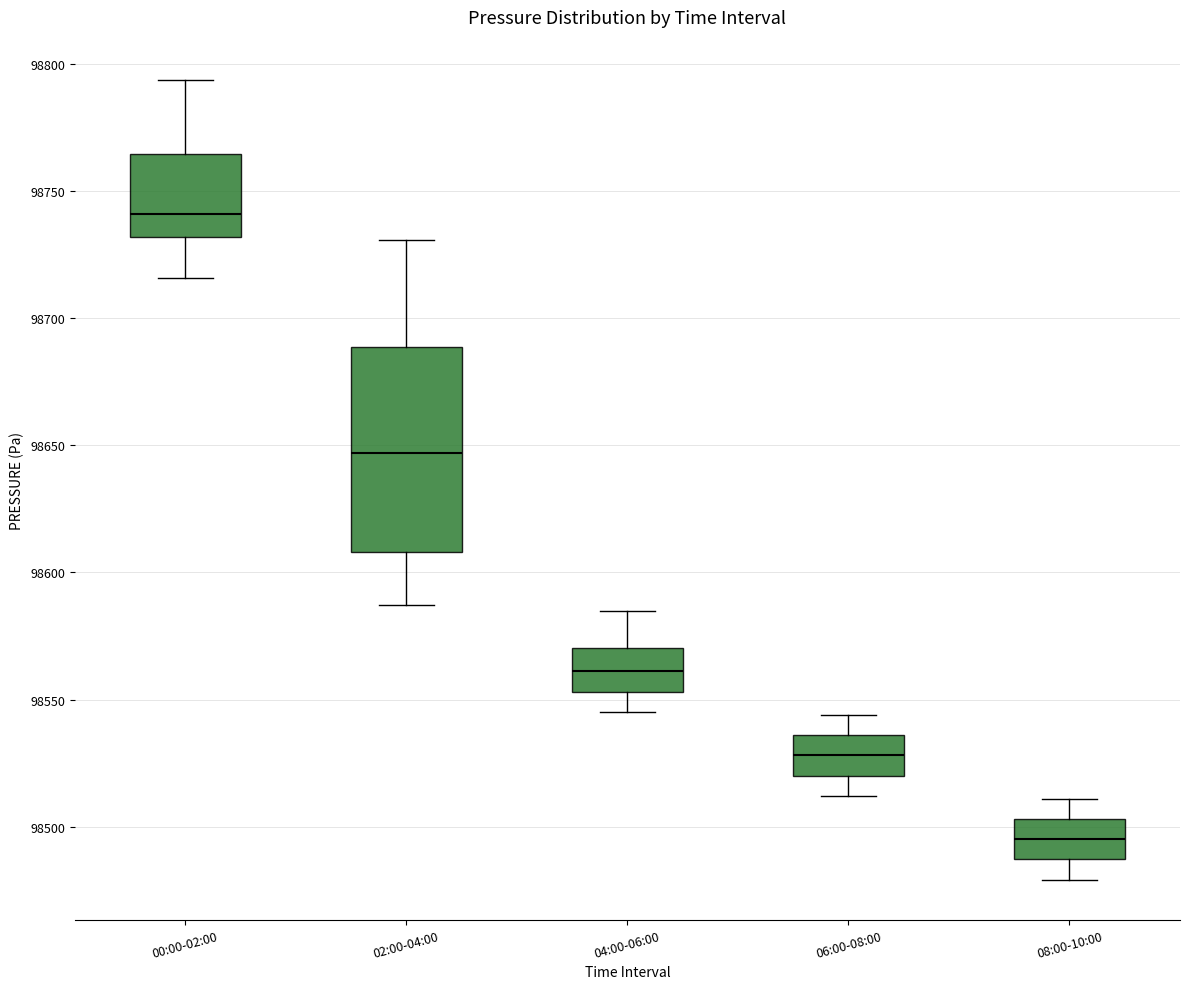

Where does the lower whisker of the box for 04:00-06:00 end on the y-axis? The values are not printed on the chart, so give them approximately, as read against the axis.

98545